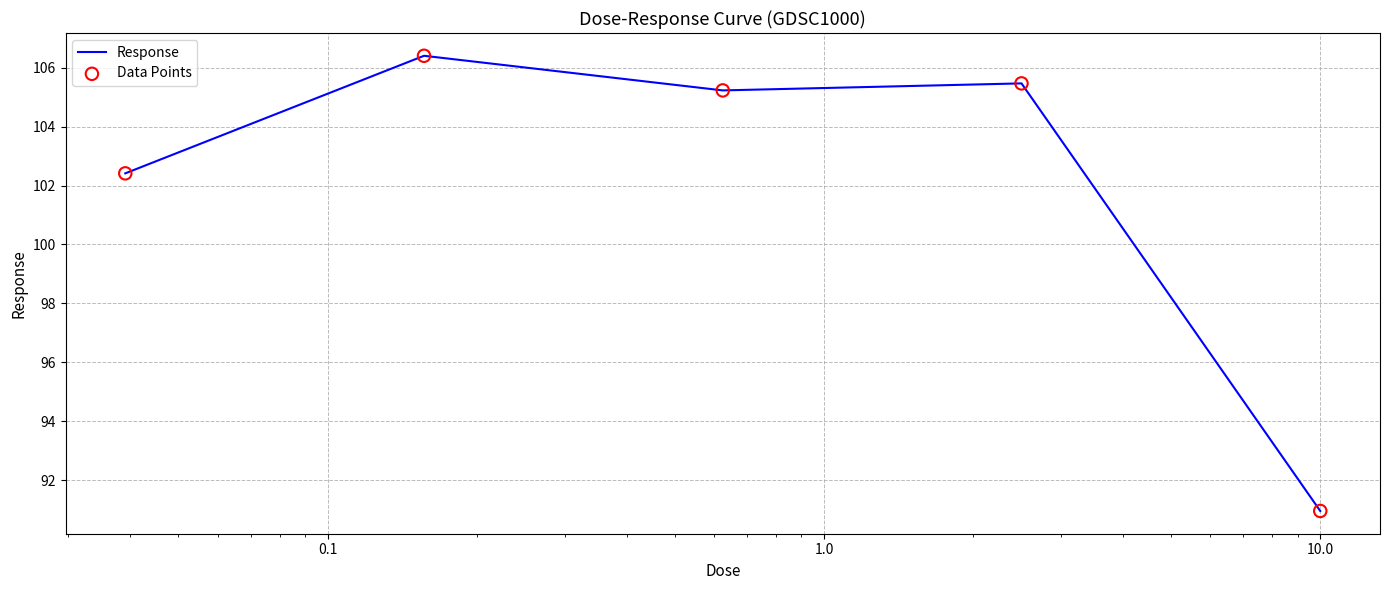

What is the difference between the maximum and second lowest values?

4.0